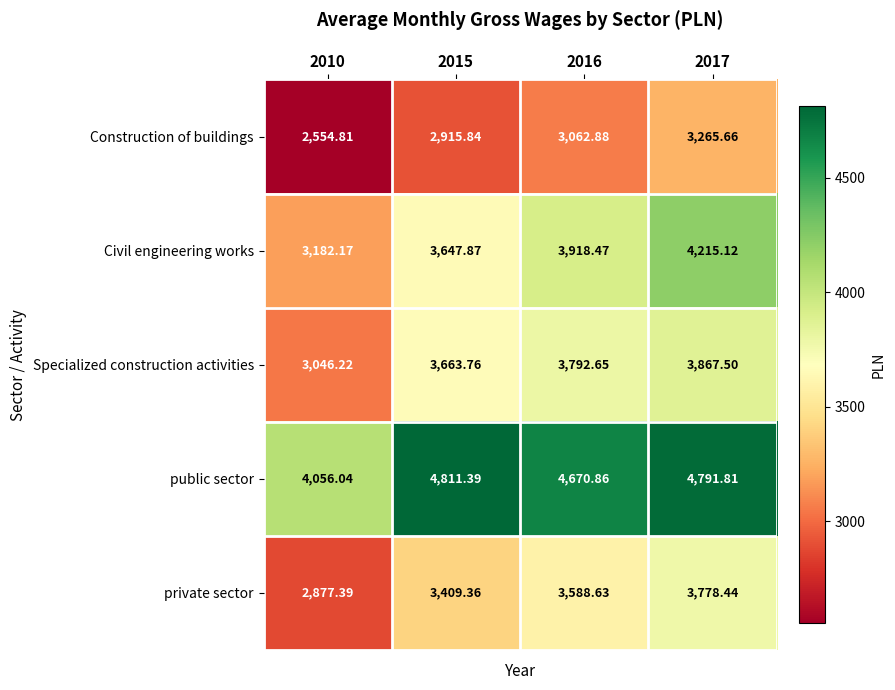

Between 2010 and 2016, which series saw the biggest shift?

Specialized construction activities